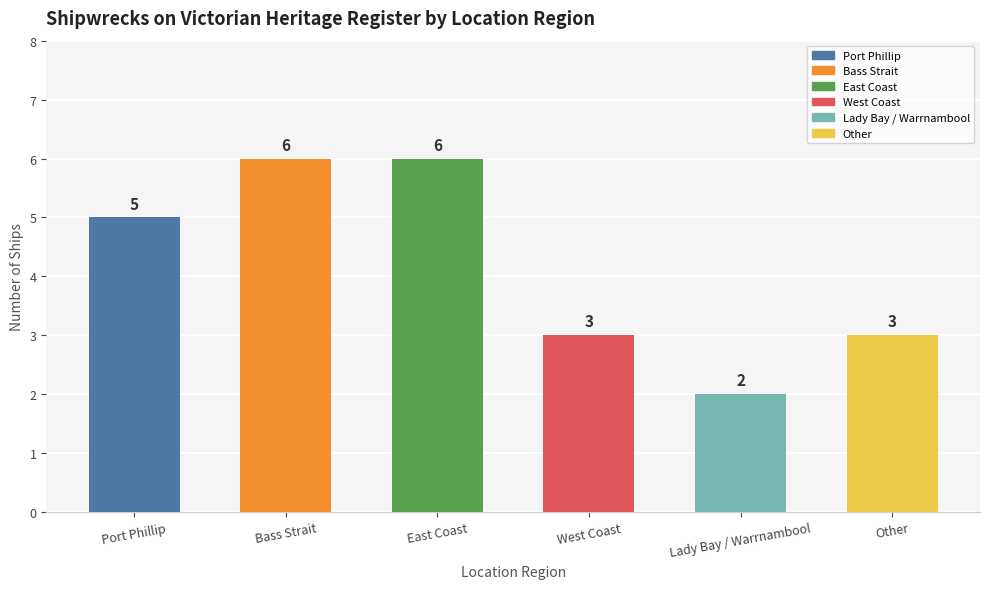

At which category does the chart reach its minimum across all series?

Lady Bay / Warrnambool